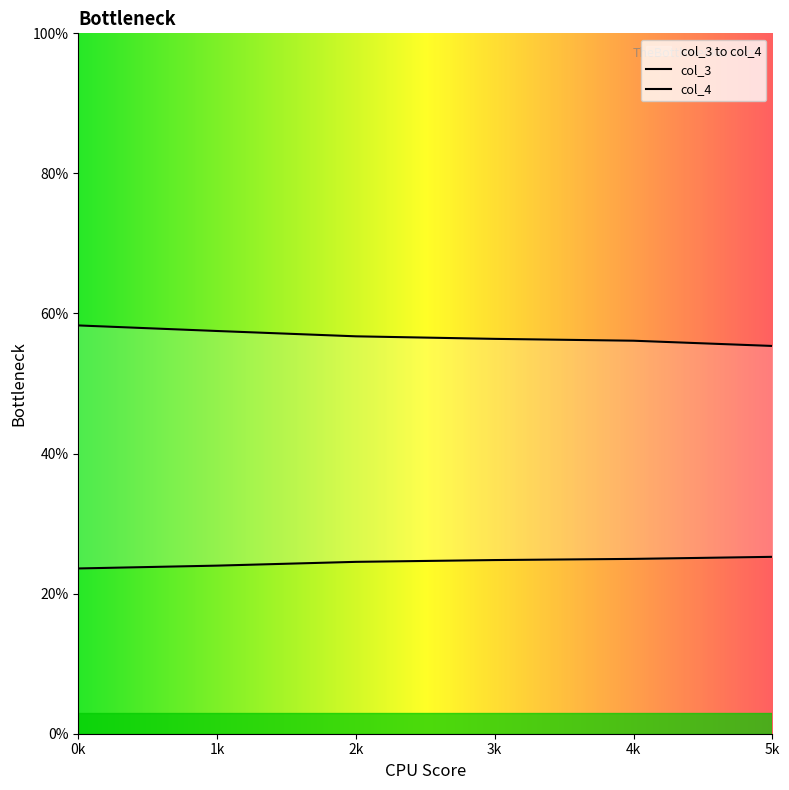

Does the chart have visible grid lines?

No